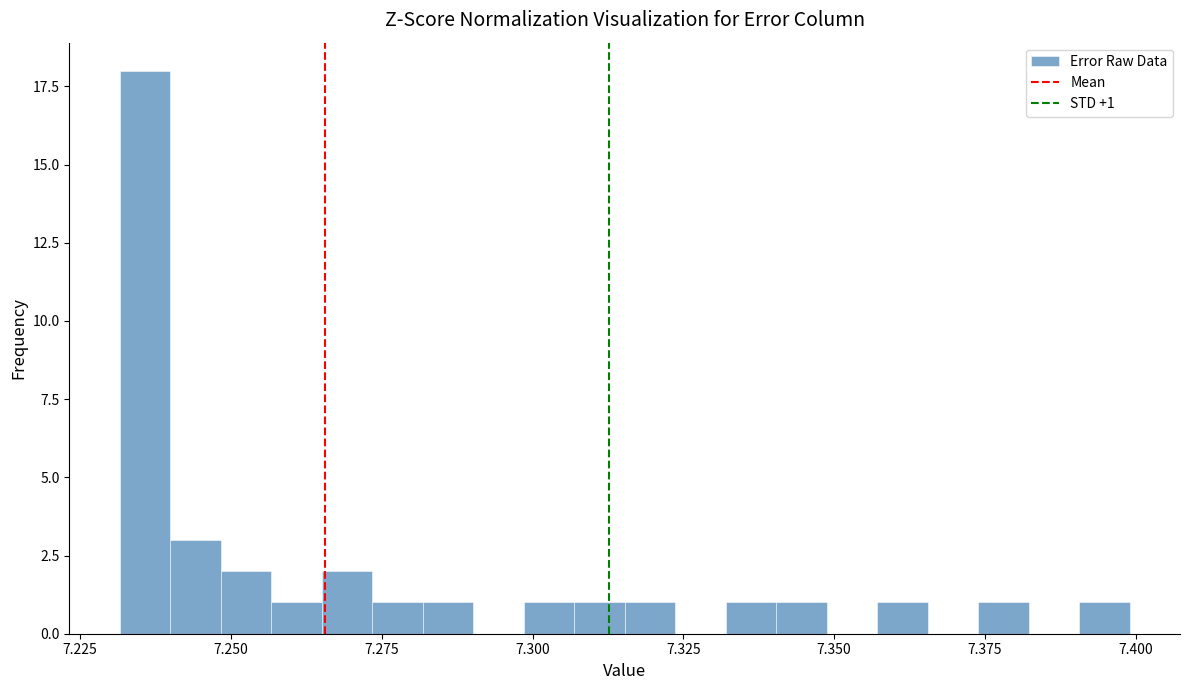

Around what value on the x-axis is the tallest bar? Give the approximate position of its centre, as read against the axis.

7.235